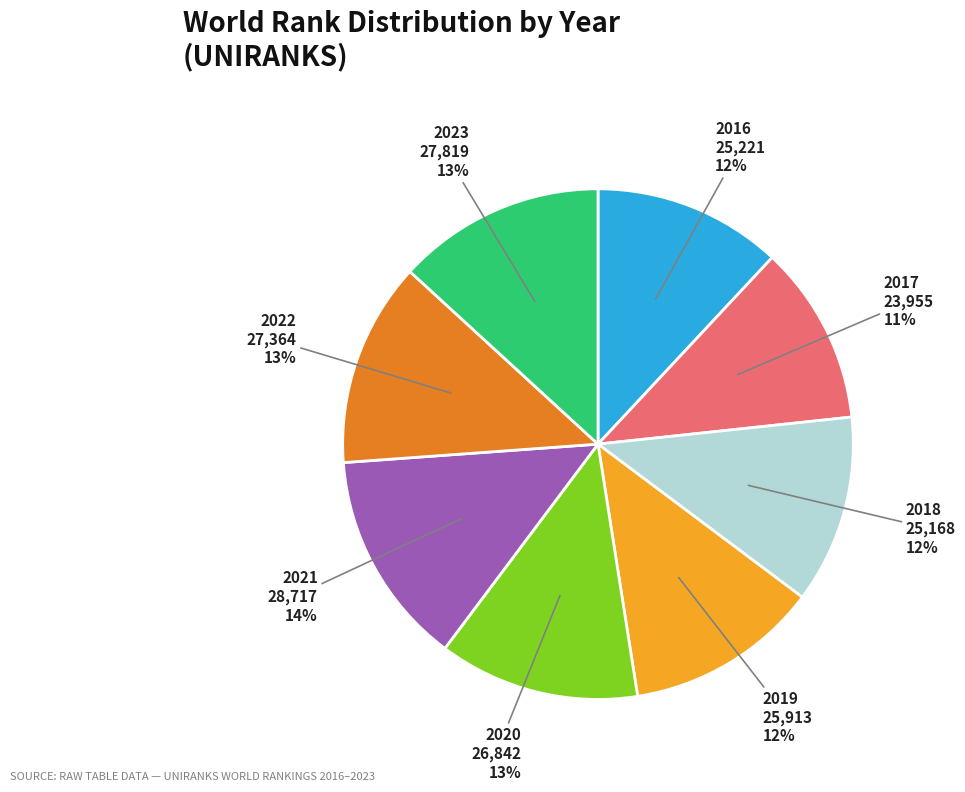

To the nearest percent, what is the average slice percentage?

12%